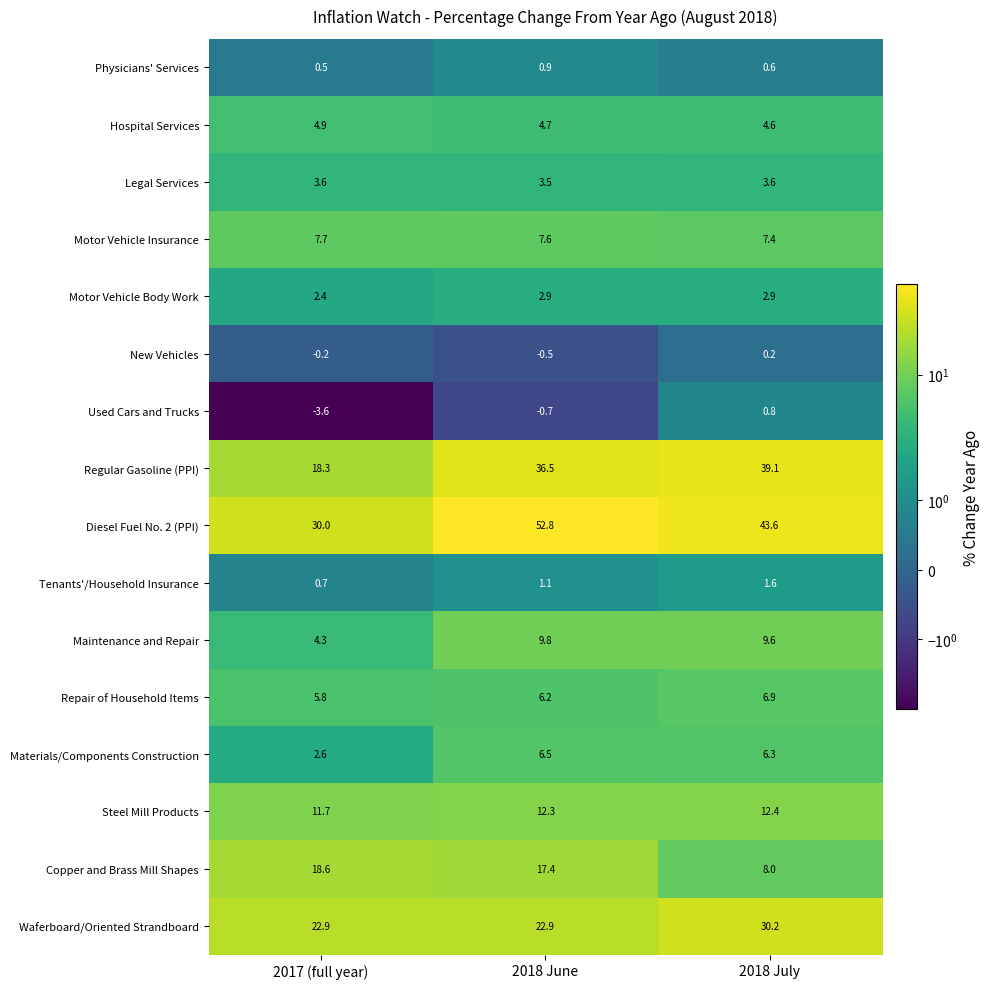

What is the sum of all Used Cars and Trucks values?

-3.5